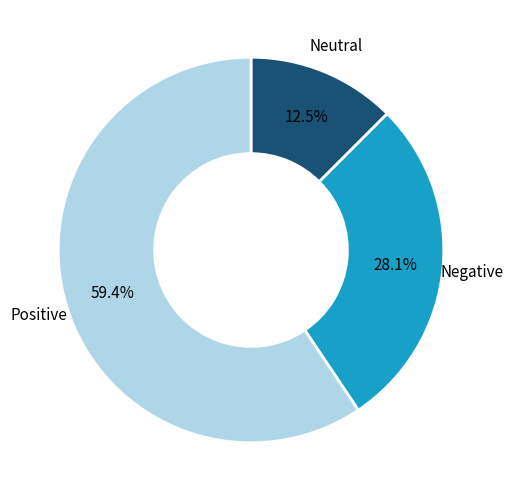

Which slice is the largest?

Positive